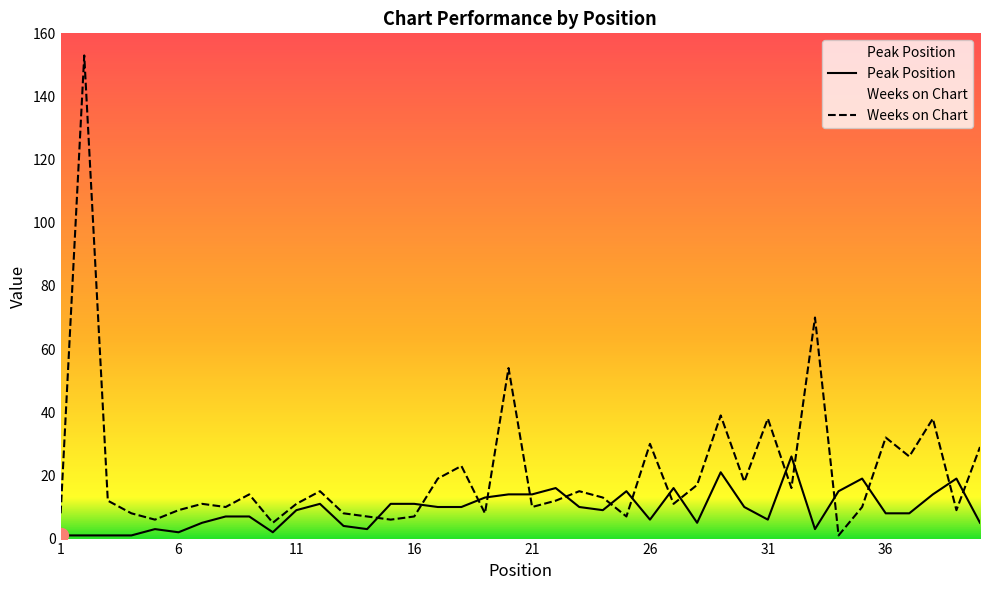

True or false: Weeks on Chart and Peak Position cross at least once.

True